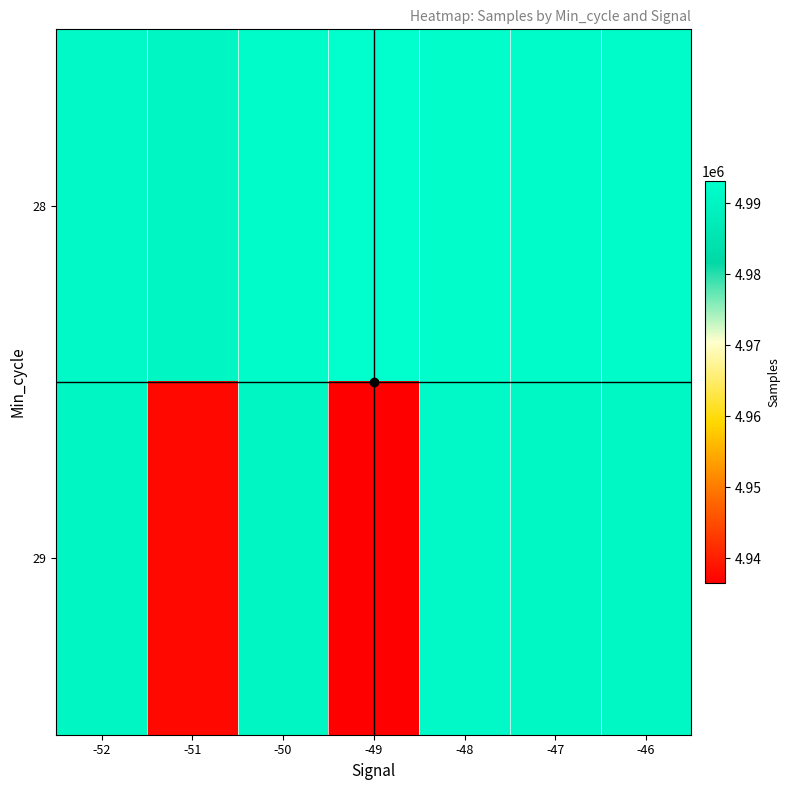

Reading left to right, transcribe all the data shown in this chart.

28: -52=4991290	-51=4990967	-50=4992276	-49=4993076	-48=4992595	-47=4992336	-46=4992211
29: -52=4990855	-51=4937565	-50=4990967	-49=4936558	-48=4991405	-47=4991123	-46=4991123